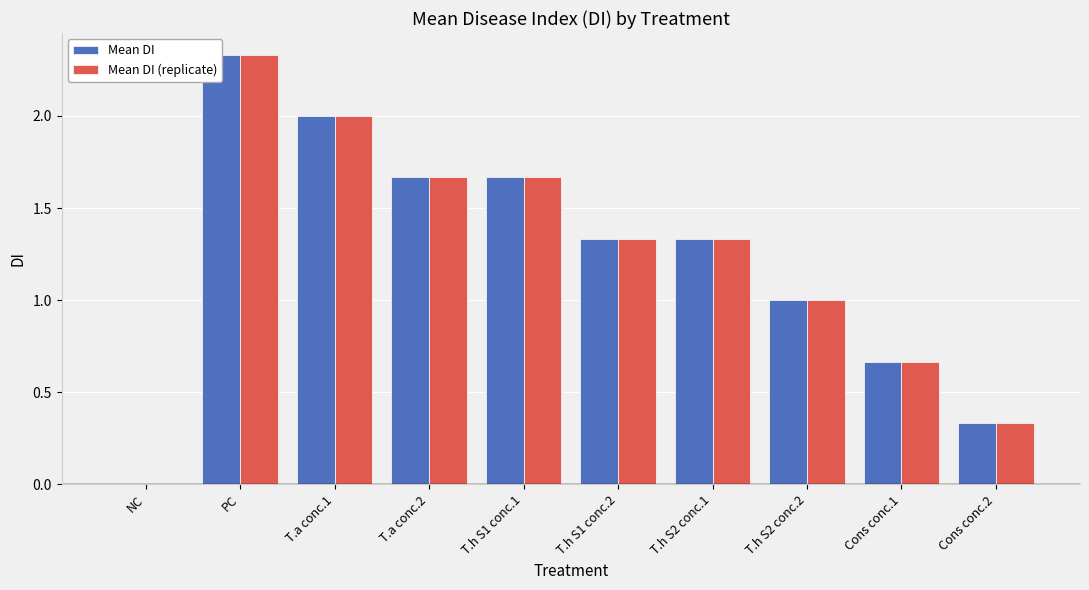

Between T.h S2 conc.2 and T.h S1 conc.1, which is larger?

T.h S1 conc.1